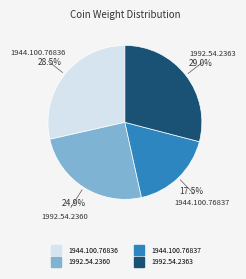

What is the ratio of the value at 1992.54.2363 to the value at 1944.100.76837?

1.7